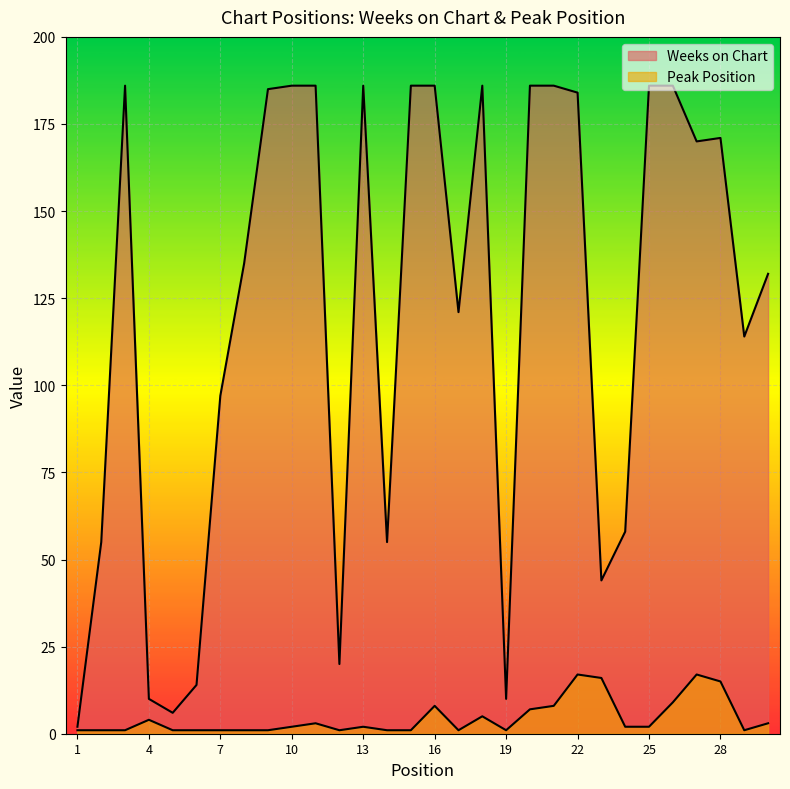

What value does the Weeks on Chart series have at 8, to the nearest 50?

150